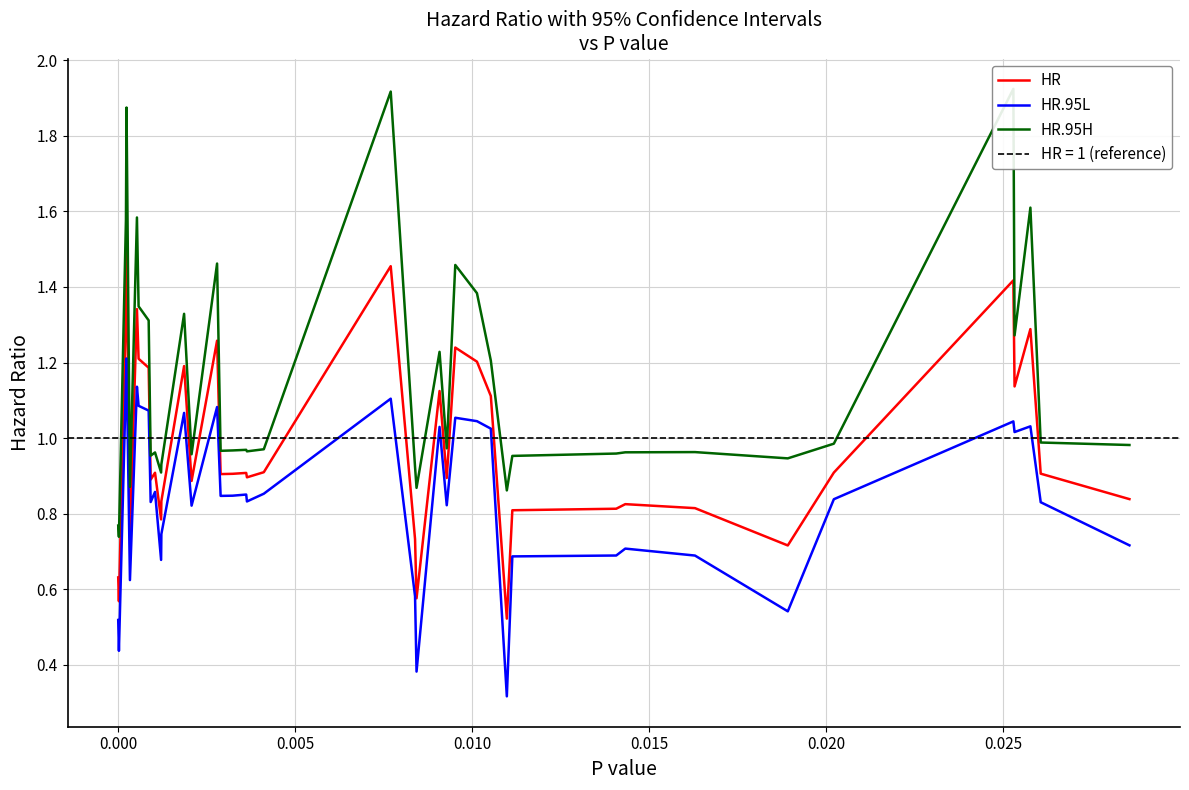

Count the number of data series in this chart.

3